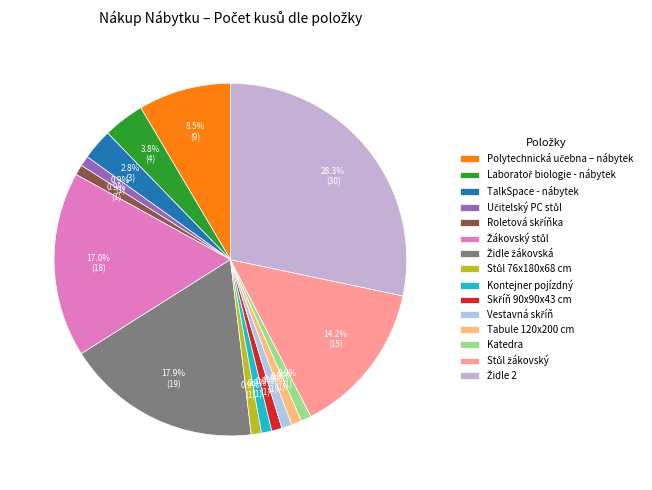

To the nearest percent, what percentage of the pie is Skříň 90x90x43 cm?

1%